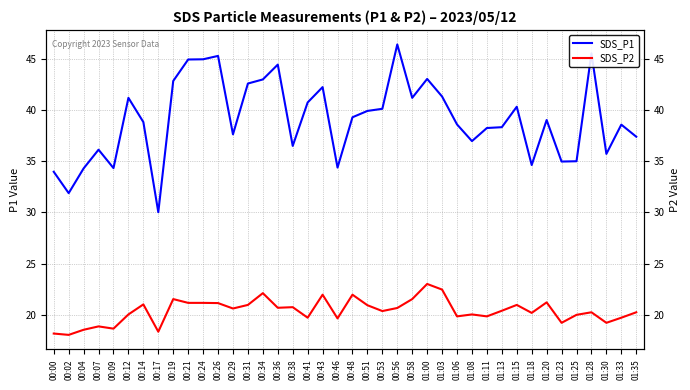

List the labels in order of SDS_P2 value, smallest first.

00:02, 00:00, 00:17, 00:04, 00:09, 00:07, 01:23, 01:30, 00:46, 00:41, 01:33, 01:06, 01:11, 01:25, 00:12, 01:08, 01:18, 01:28, 01:35, 00:53, 01:13, 00:29, 00:56, 00:36, 00:38, 00:51, 00:31, 01:15, 00:14, 00:26, 00:21, 00:24, 01:20, 00:19, 00:58, 00:43, 00:48, 00:34, 01:03, 01:00